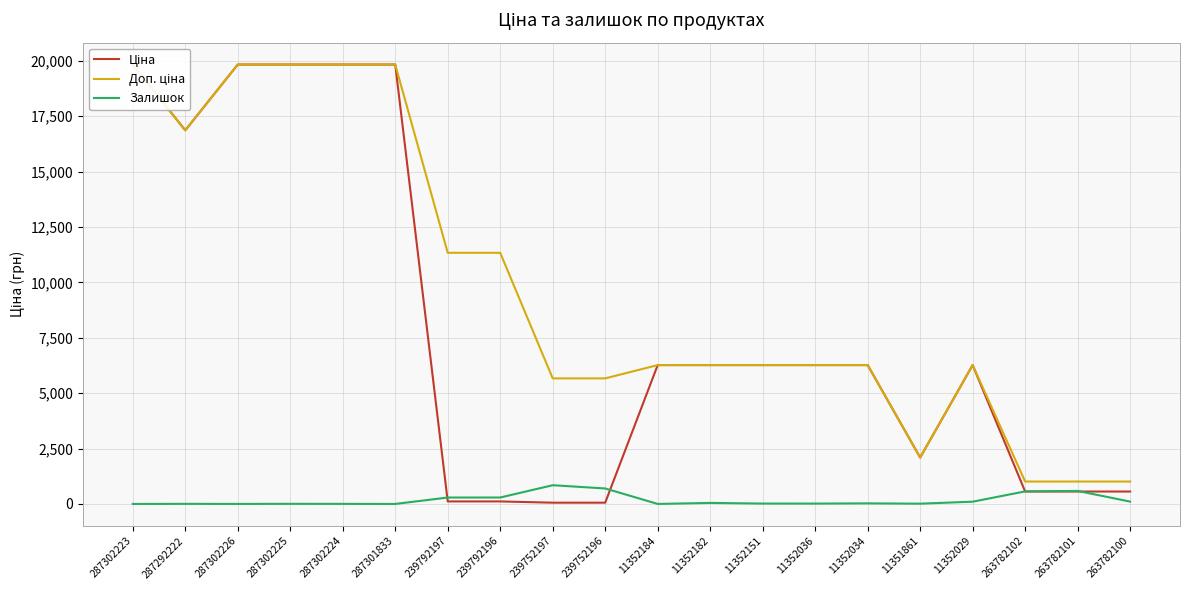

What is the value of the Доп. ціна point at the 5th from the left?

19831.1